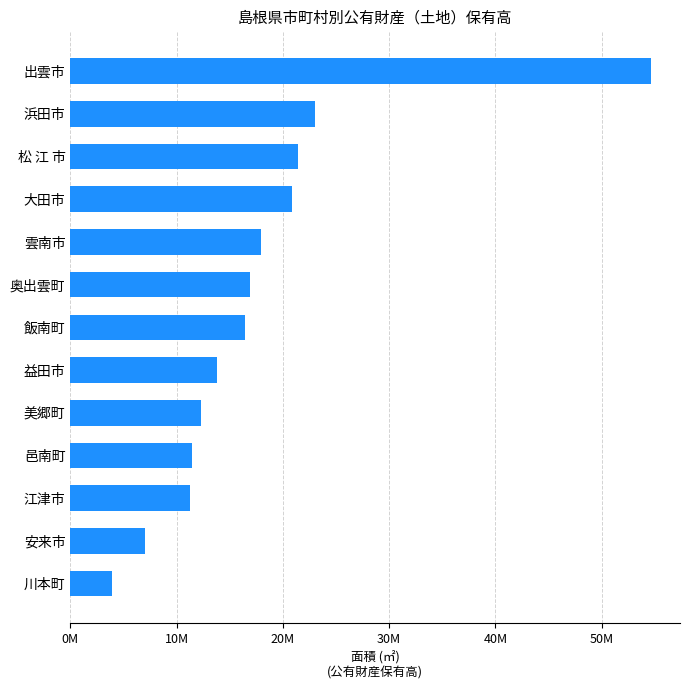

Does the chart contain any negative values?

No